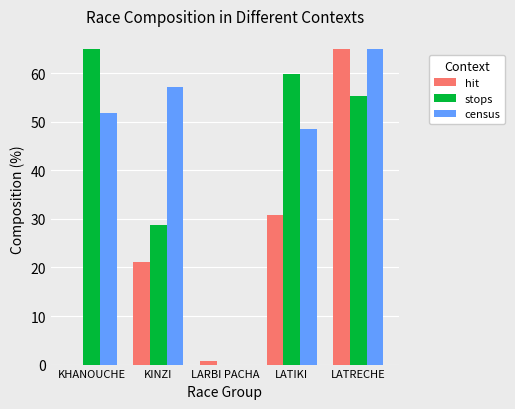

What is the sum of all census values?

222.5